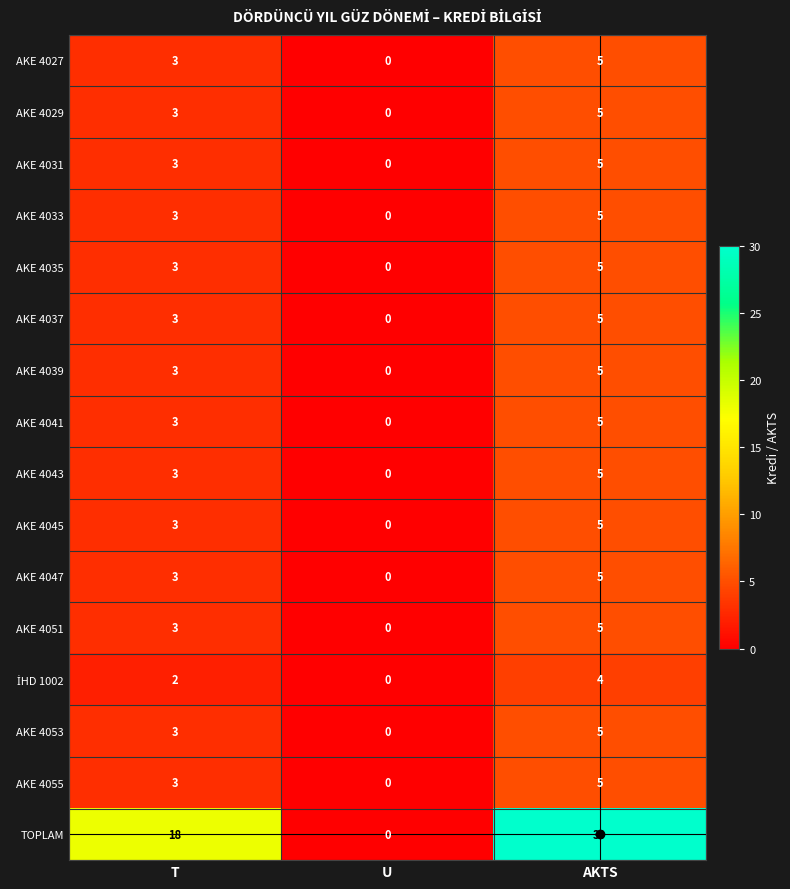

List the labels in order of AKE 4045 value, smallest first.

U, T, AKTS